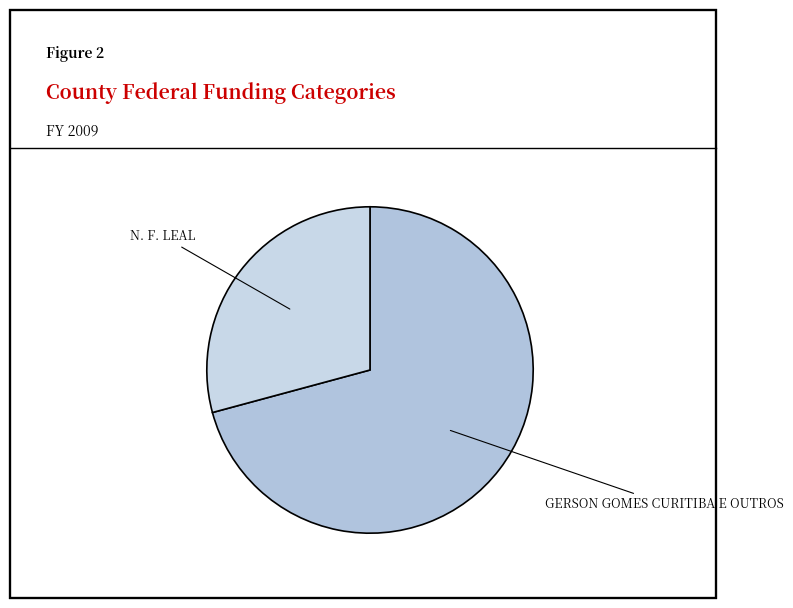

How many slices are in this pie chart?

2